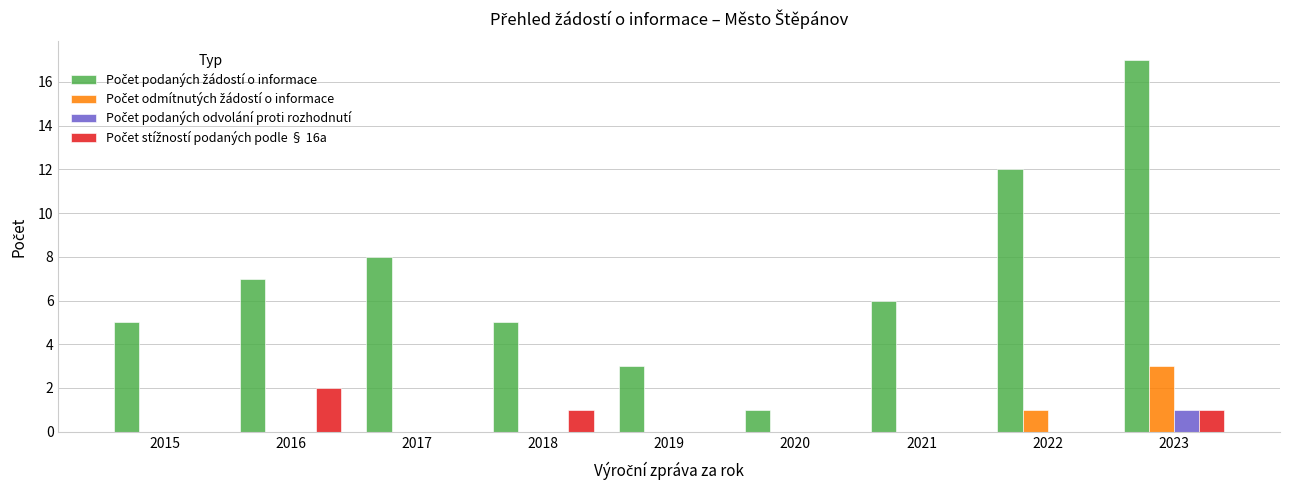

At which category does the chart reach its peak across all series?

2023